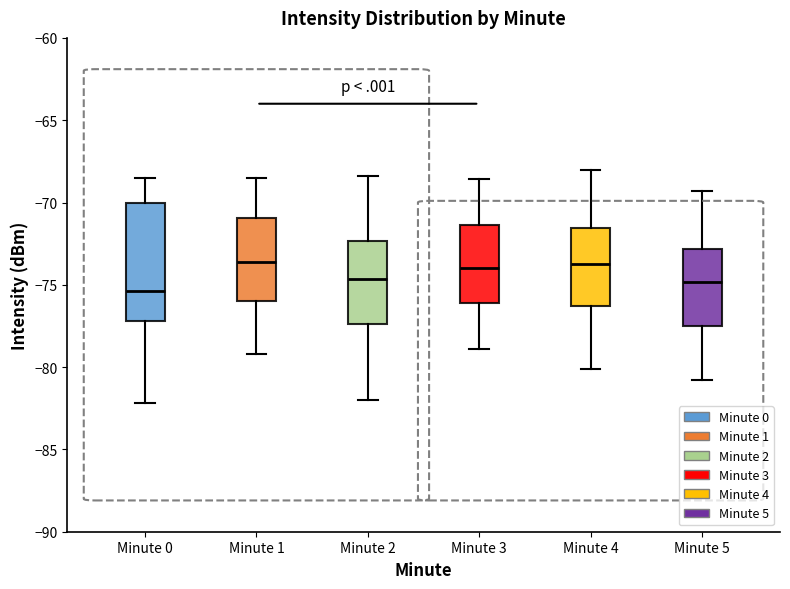

Where is the lower edge of the box for Minute 2 on the y-axis? The values are not printed on the chart, so give them approximately, as read against the axis.

-77.5